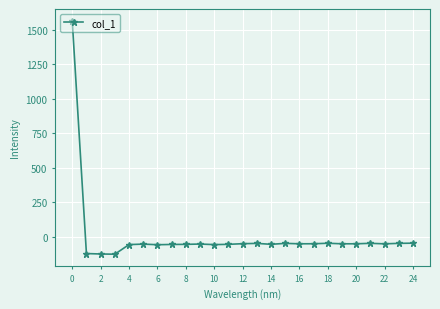

True or false: there are more than 0 points higher than both neighbors.

True